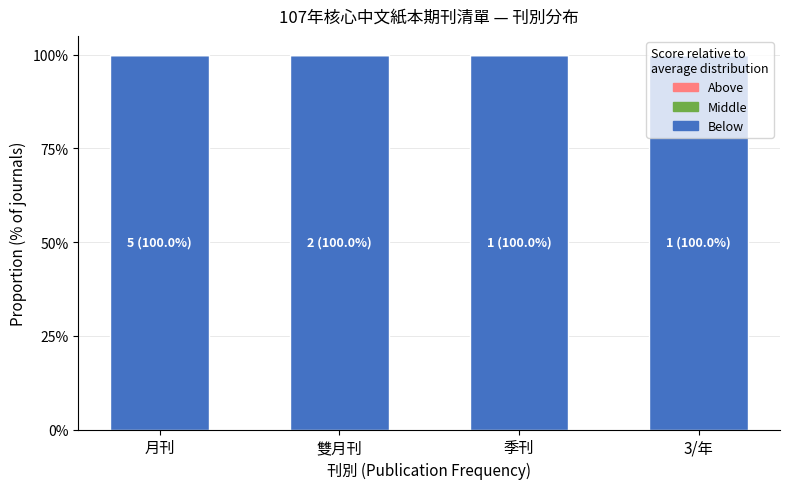

Which category has the lowest value in the Below series?

月刊